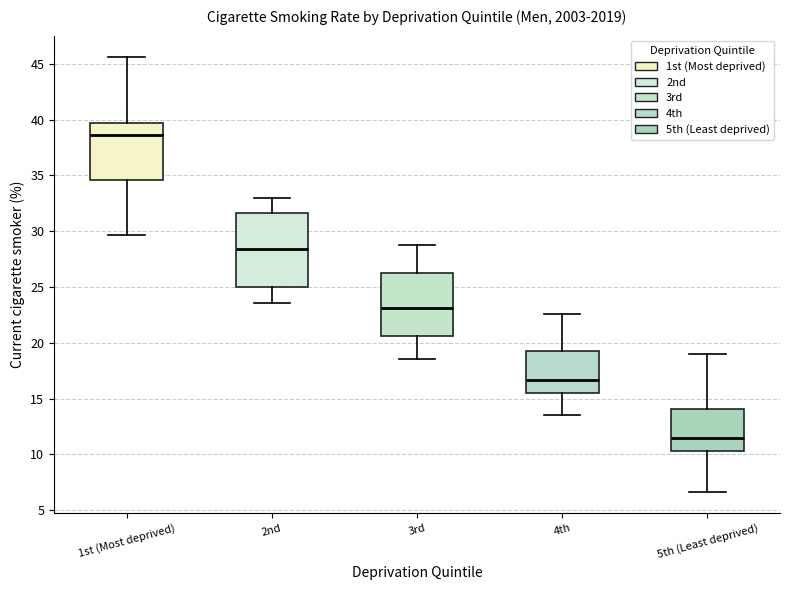

Which box has the highest median line?

1st (Most deprived)